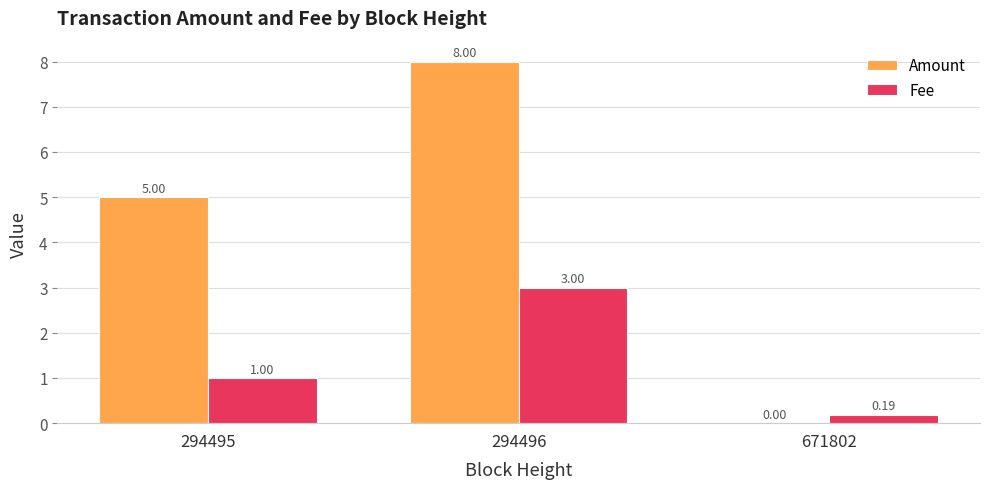

What is the sum of the Fee values at 294496 and 671802?

3.2